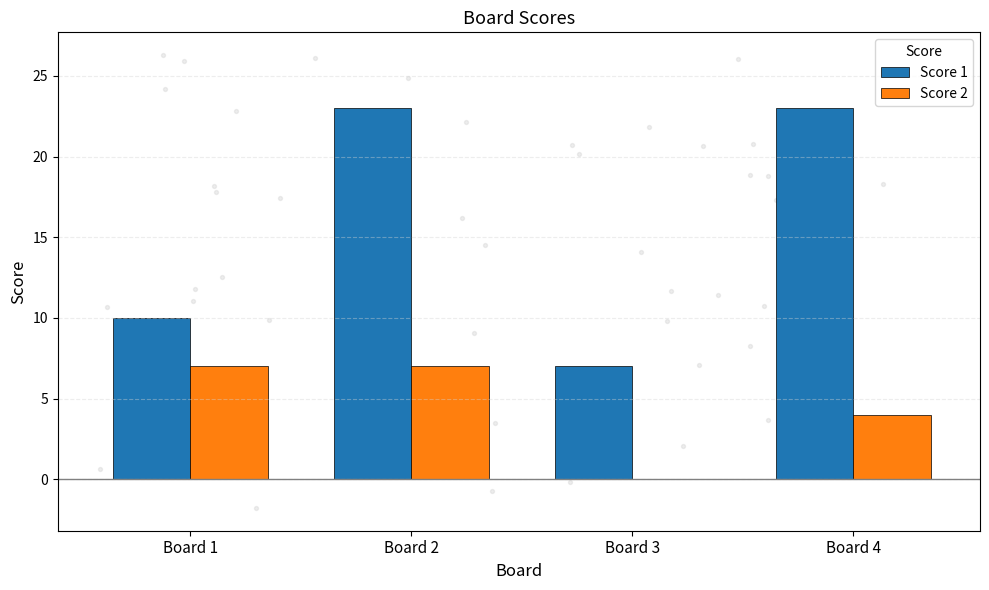

Which series reaches the maximum Y coordinate?

Score 1